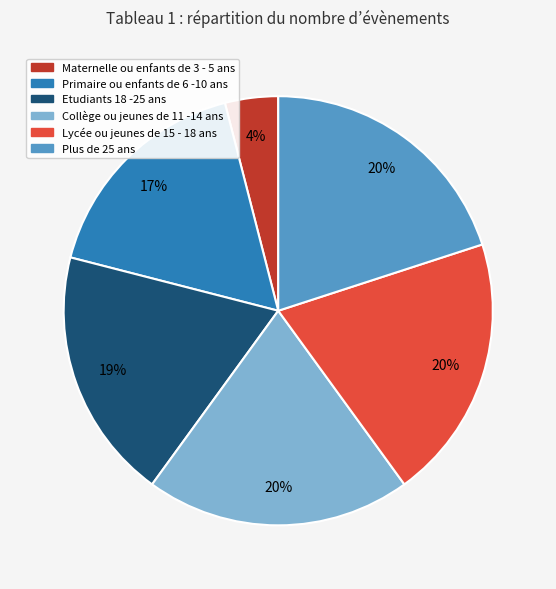

Between Etudiants 18 -25 ans and Primaire ou enfants de 6 -10 ans, which is larger?

Etudiants 18 -25 ans